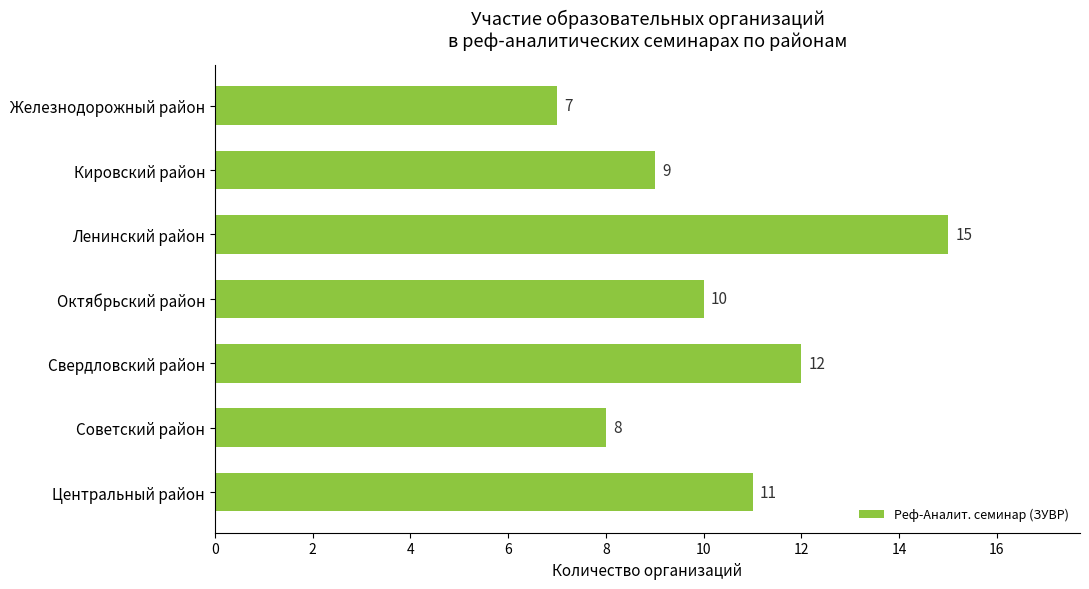

What is the difference between the second highest and minimum values?

5